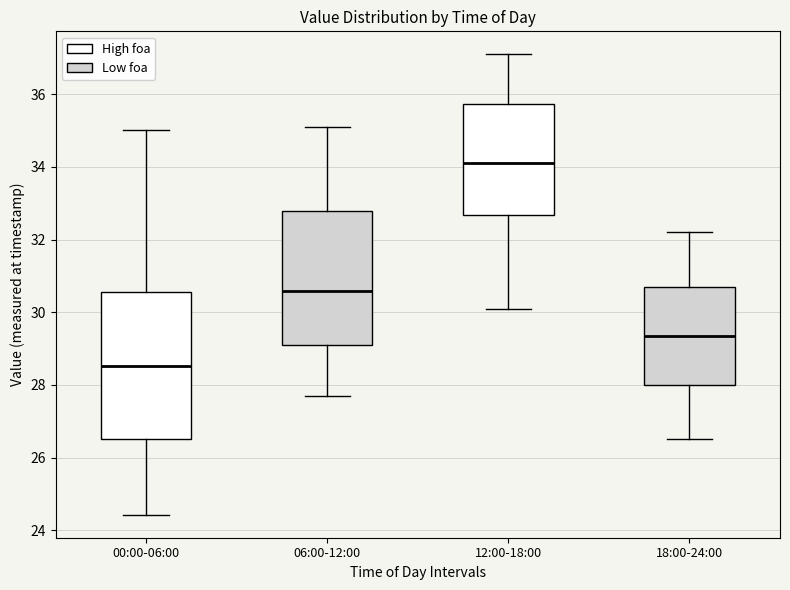

Which box's median line is the highest?

12:00-18:00